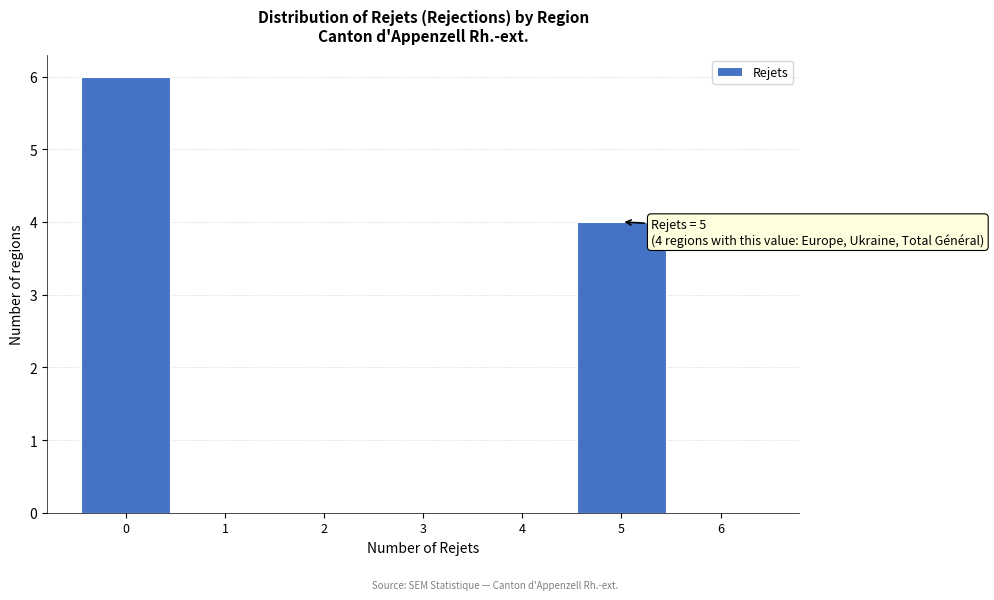

Over which range of the x-axis is the bar tallest?

-0.5 to 0.5